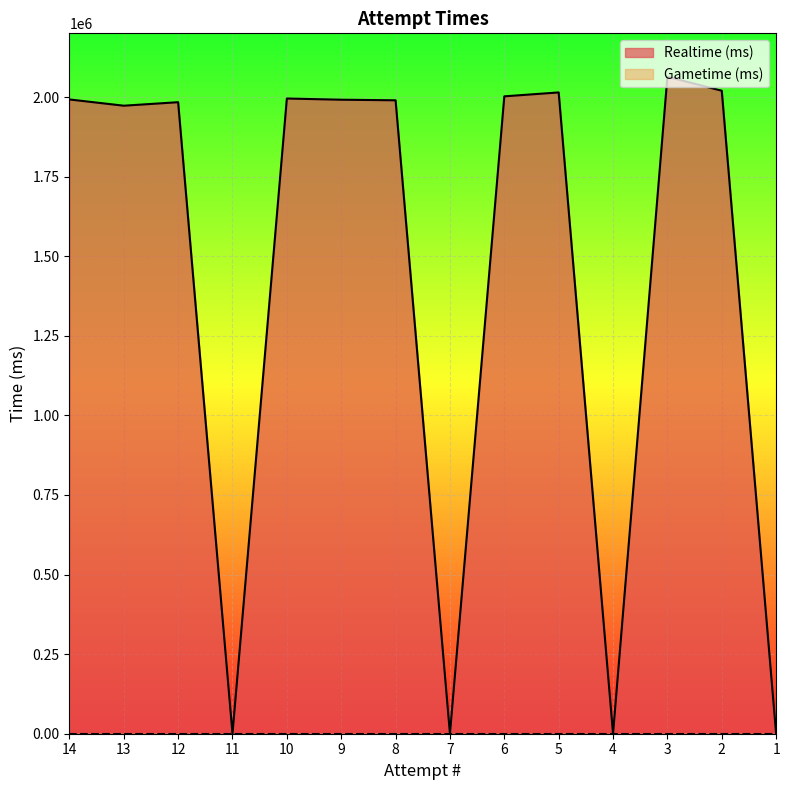

How many interior local valleys (lower than both neighbors) does the data have?

4